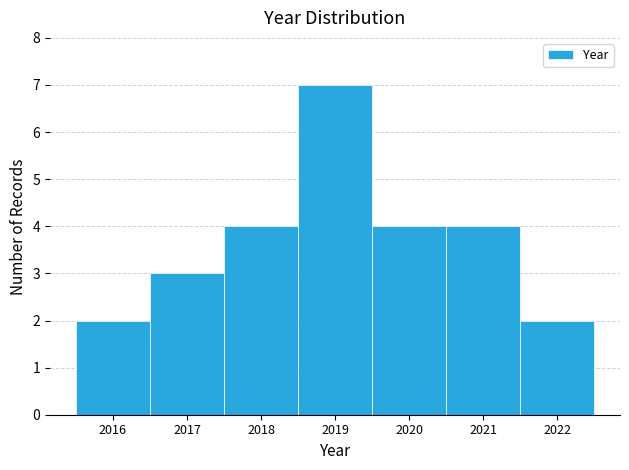

Reading left to right, transcribe this chart: for each bar, give the range it covers on the x-axis and its height. The values are not printed on the chart, so give them approximately, as read against the axis.

2015.5 to 2016.5: 2
2016.5 to 2017.5: 3
2017.5 to 2018.5: 4
2018.5 to 2019.5: 7
2019.5 to 2020.5: 4
2020.5 to 2021.5: 4
2021.5 to 2022.5: 2